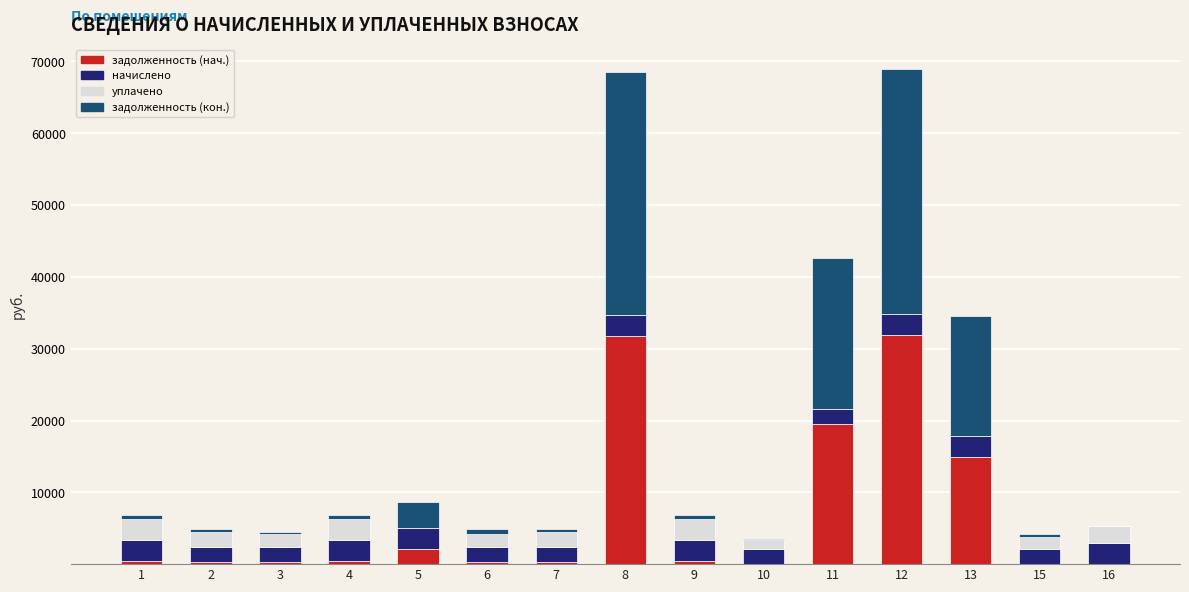

What is the sum of all задолженность (нач.) values?

103114.4